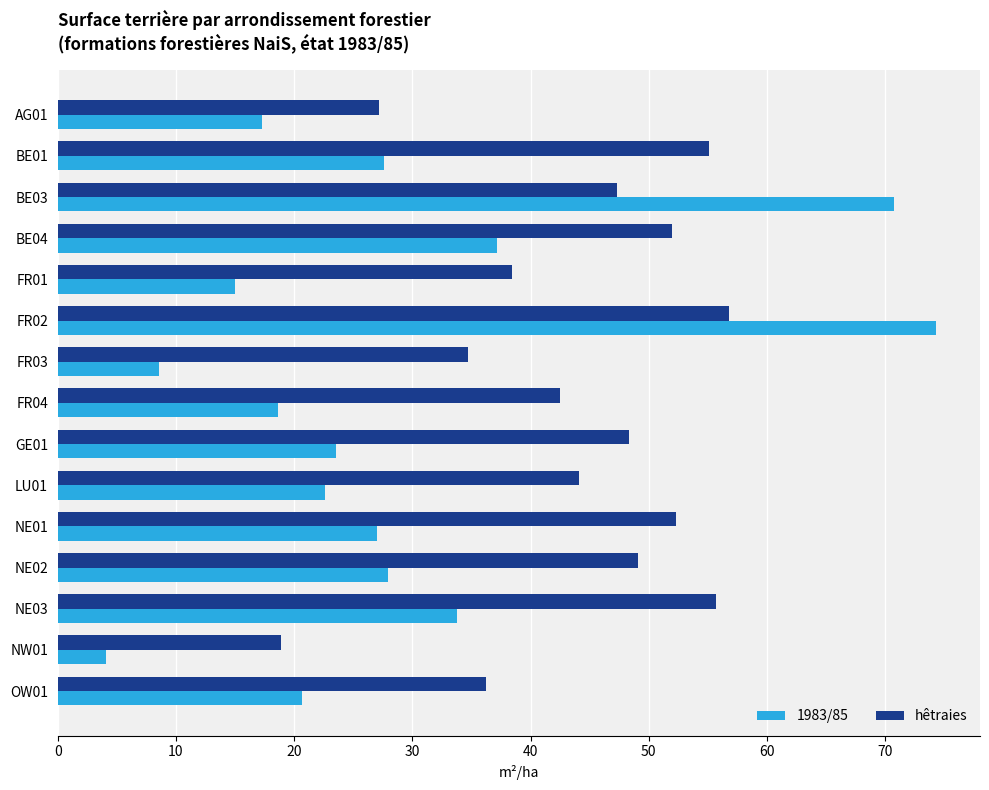

How many data points in hêtraies are less than 47?

7